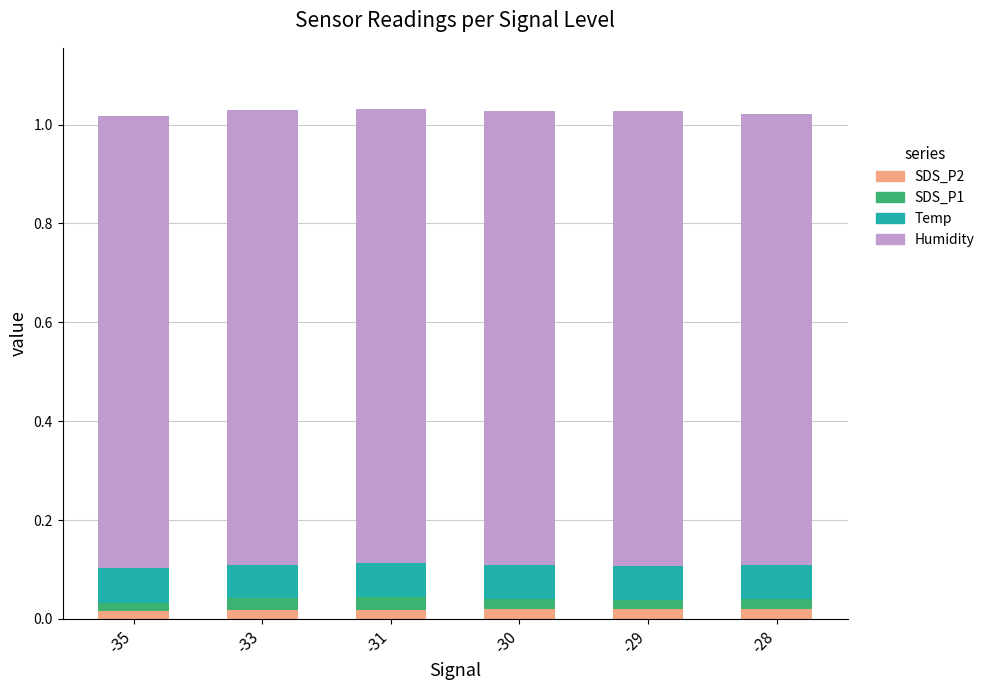

Count the SDS_P2 values in the range 0 to 1.

6